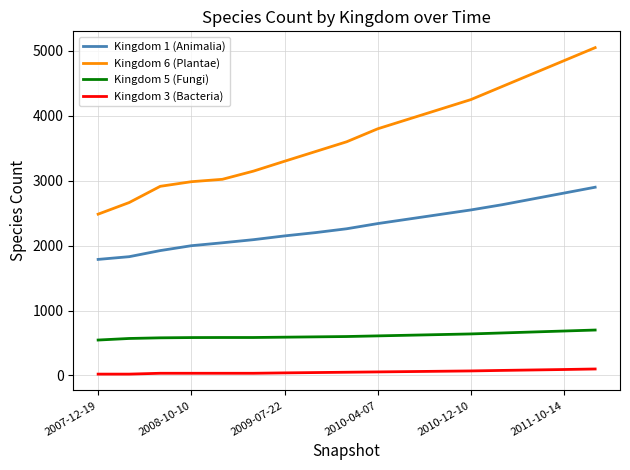

What is the difference between the maximum and minimum values in the Kingdom 3 (Bacteria) series?

79